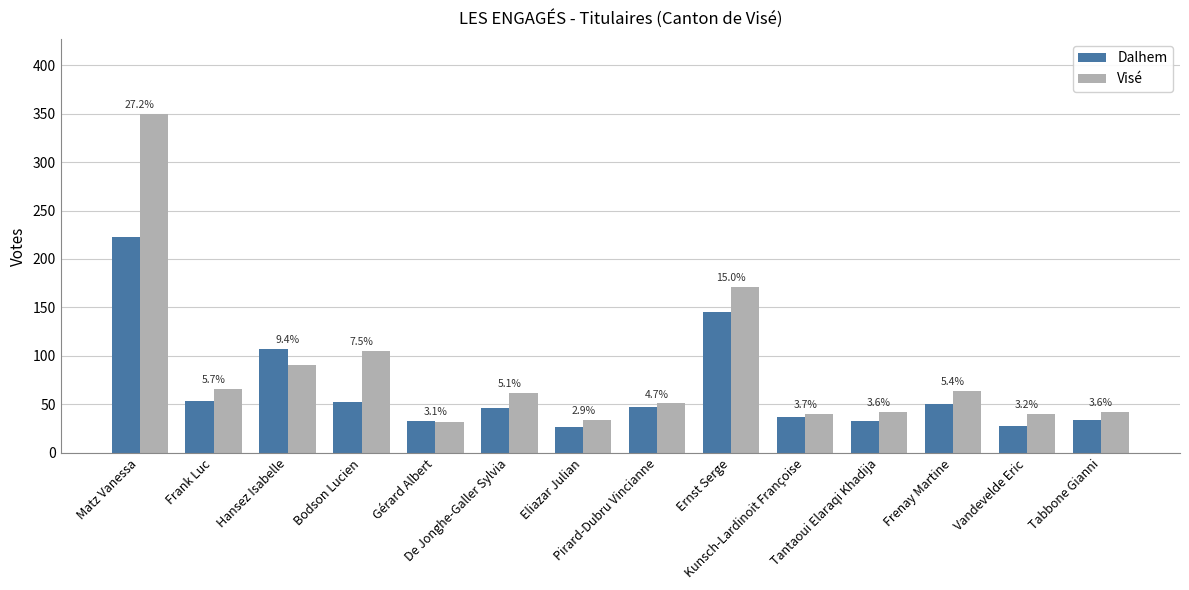

What is the maximum value shown in the chart?

350